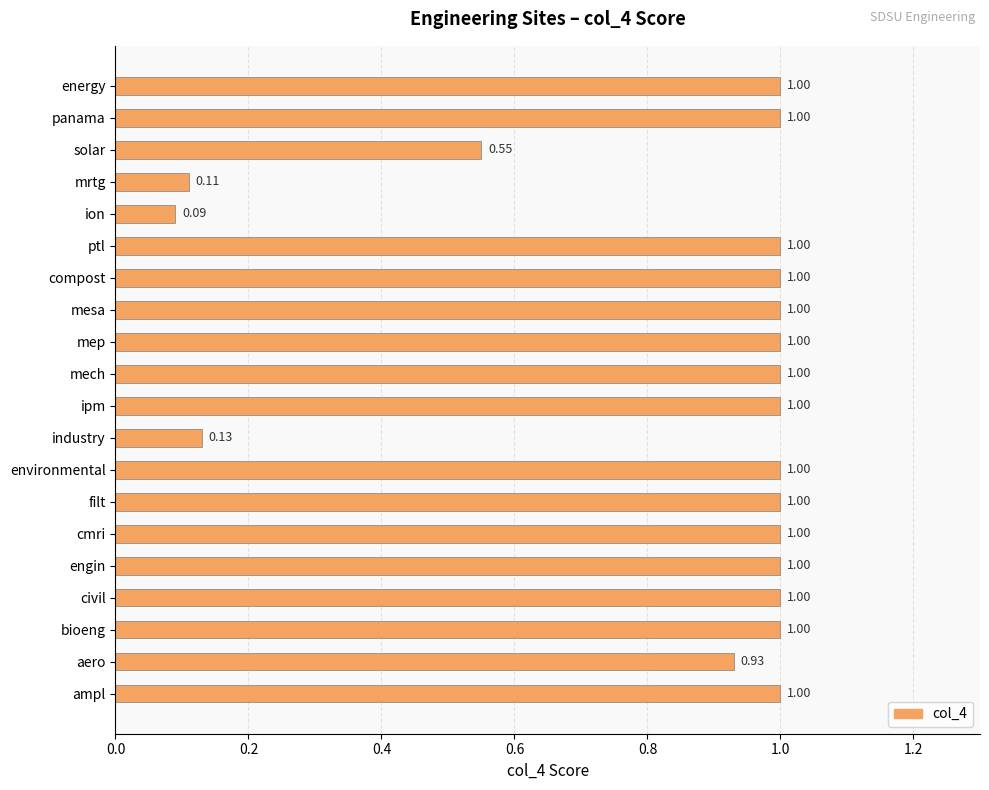

What is the sum of all values?

16.8